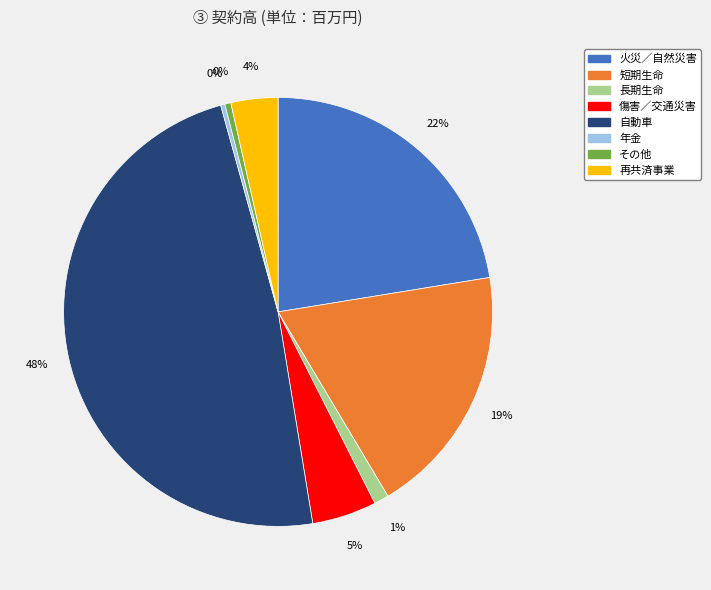

Which has a higher value, 年金 or 短期生命?

短期生命